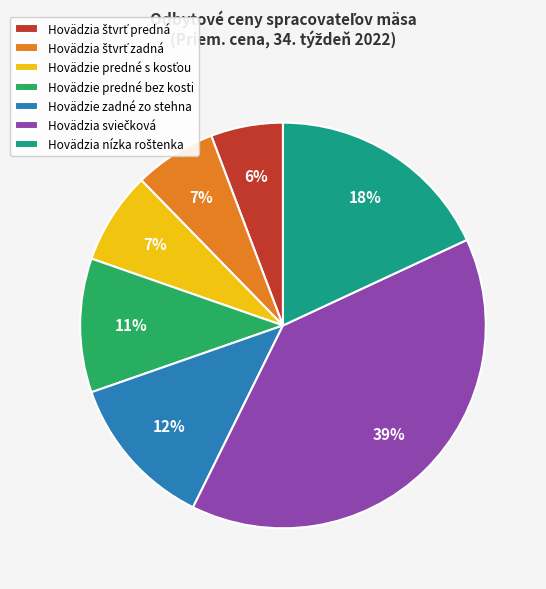

To the nearest percent, what is the difference between the largest and smallest slice percentages?

33%